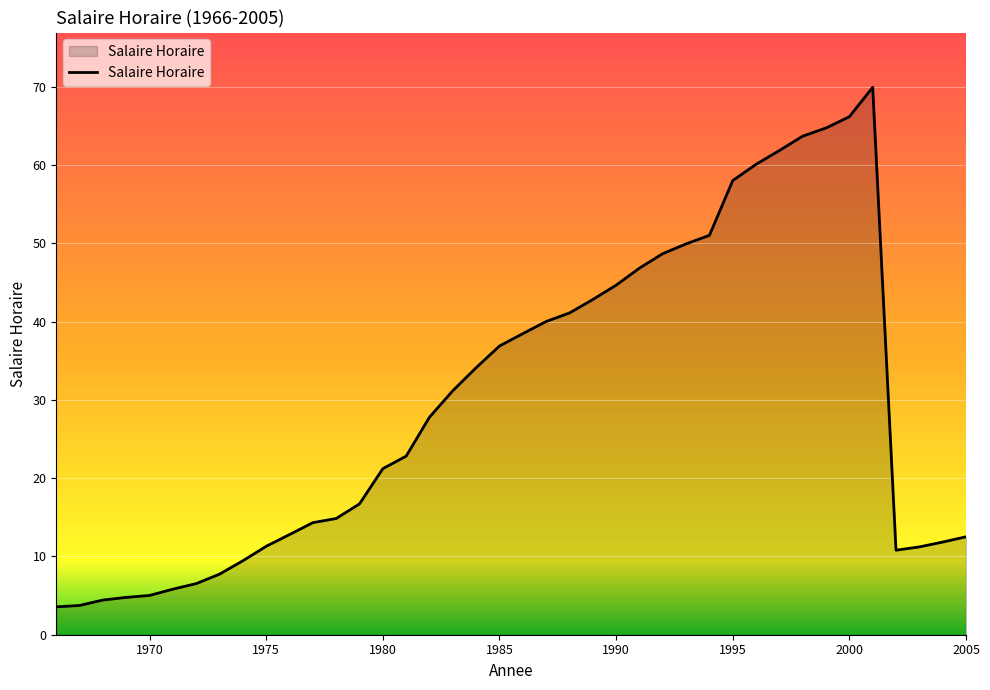

What is the minimum value shown in the chart?

3.6